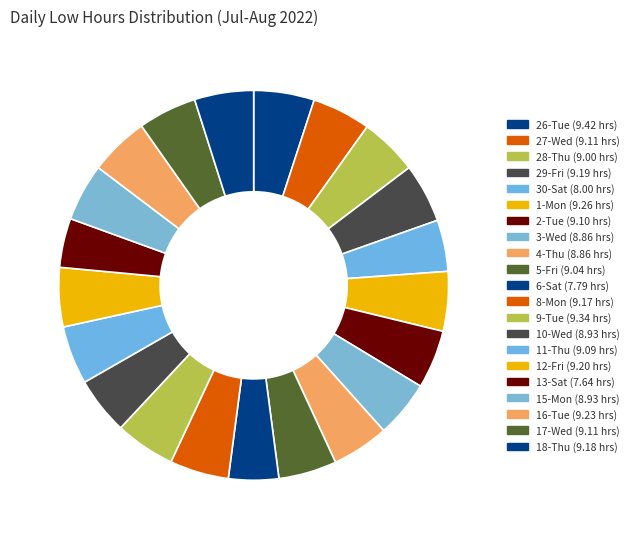

To the nearest percent, what is the average slice percentage?

5%